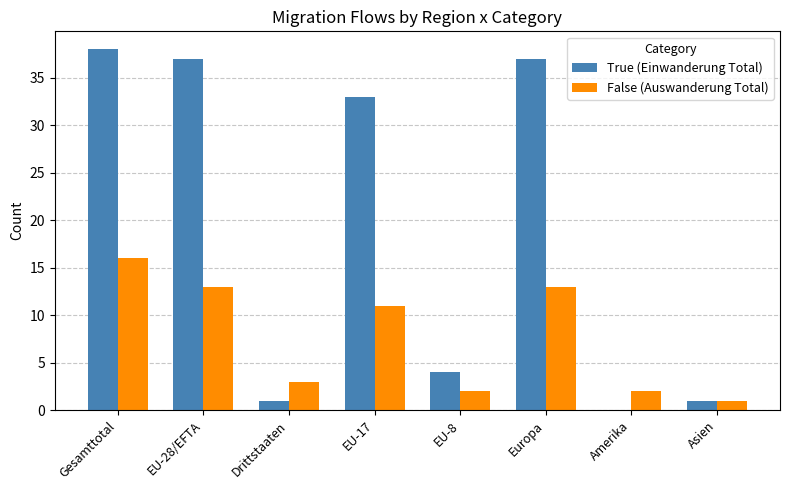

Does the chart contain stacked bars?

No